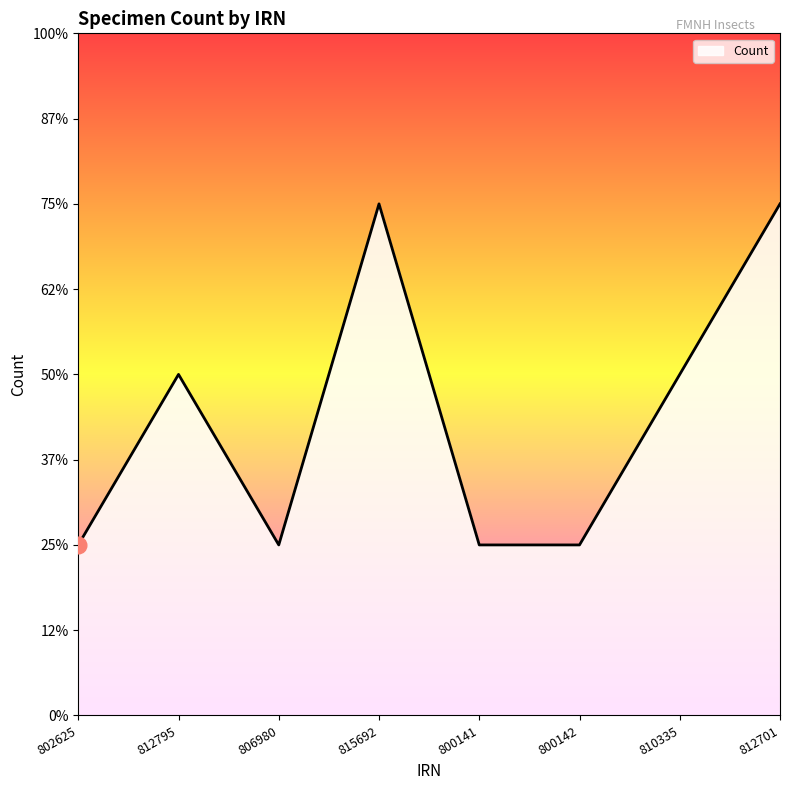

Does the chart have visible grid lines?

No